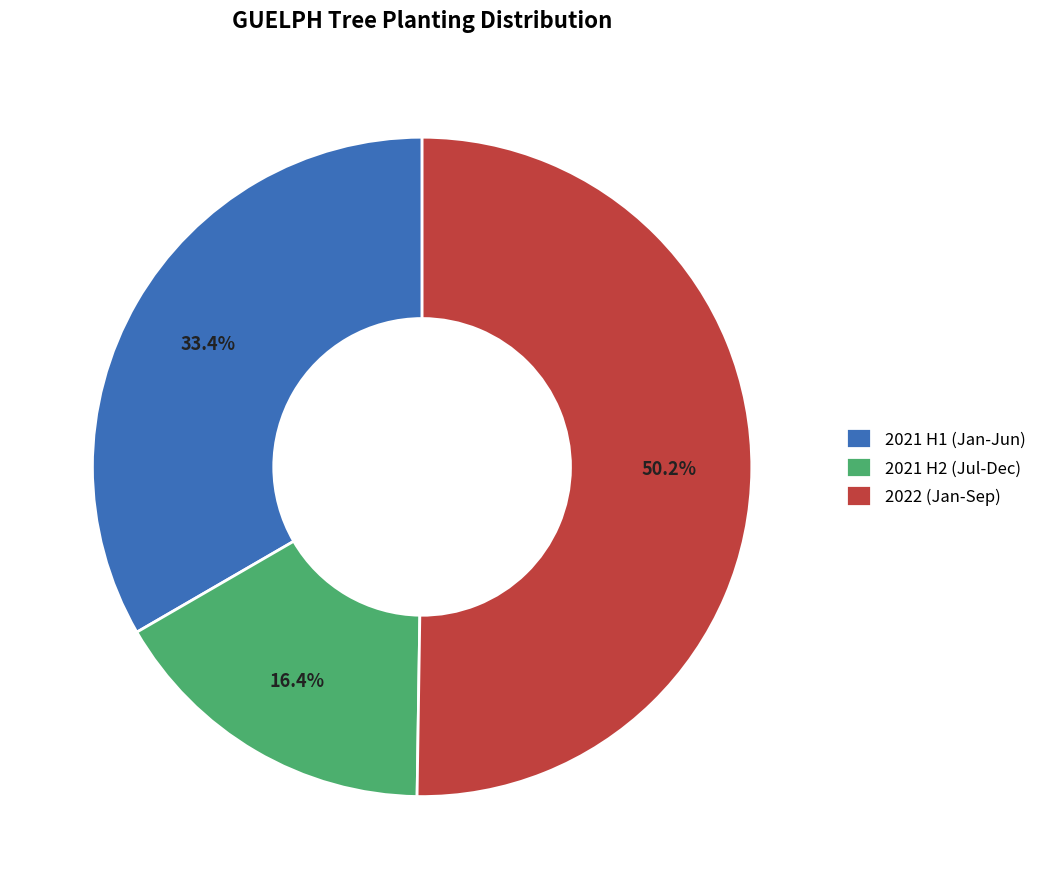

To the nearest percent, what is the difference between the largest and smallest slice percentages?

34%